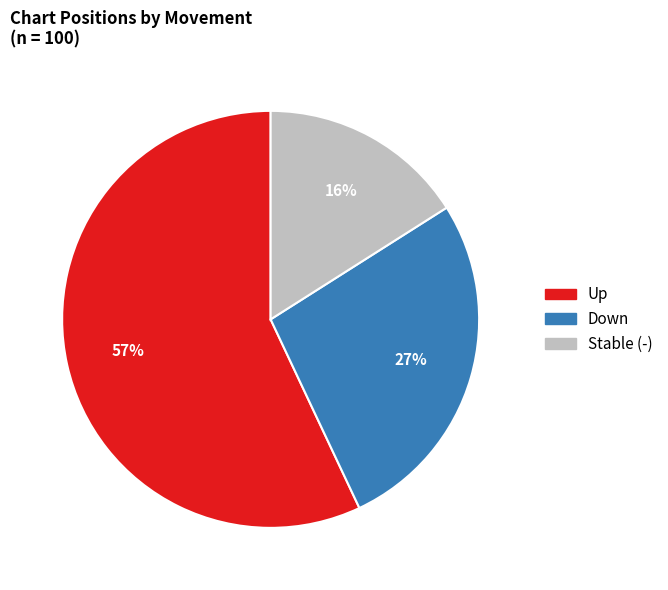

To the nearest percent, what is the average slice percentage?

33%